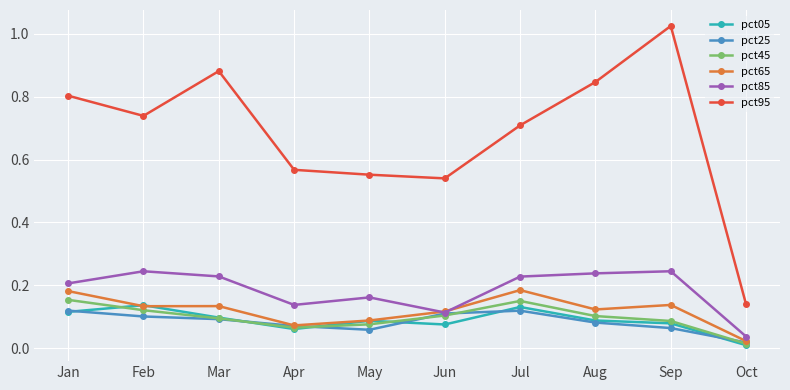

True or false: pct85 has a value of 0.2 at Mar.

True